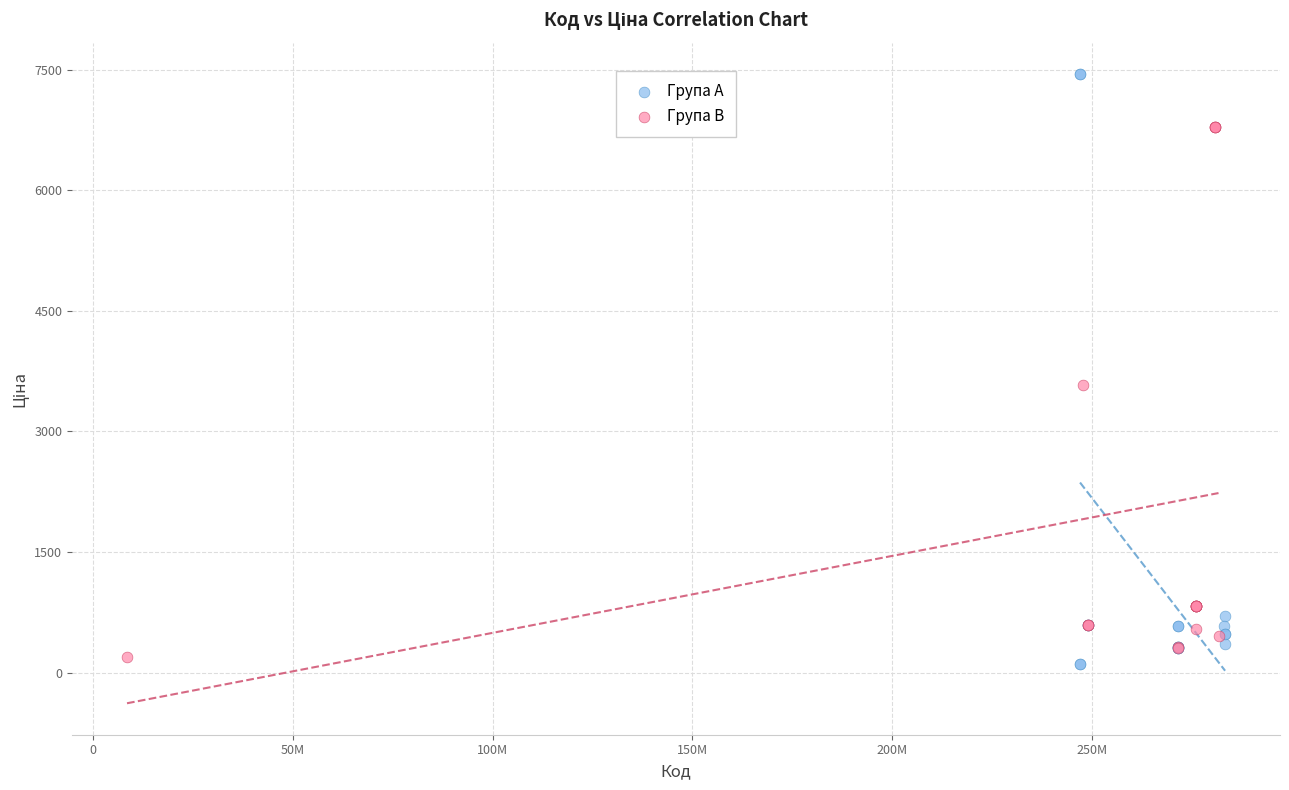

Which series reaches the maximum Y coordinate?

Група A